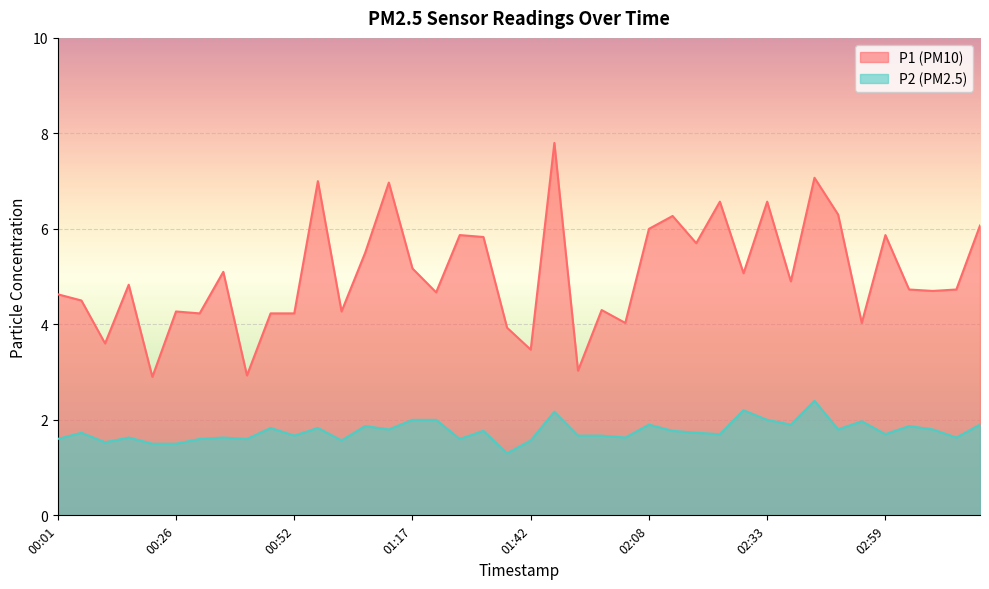

Is it true that P2 equals 2.6 at 01:32?

False